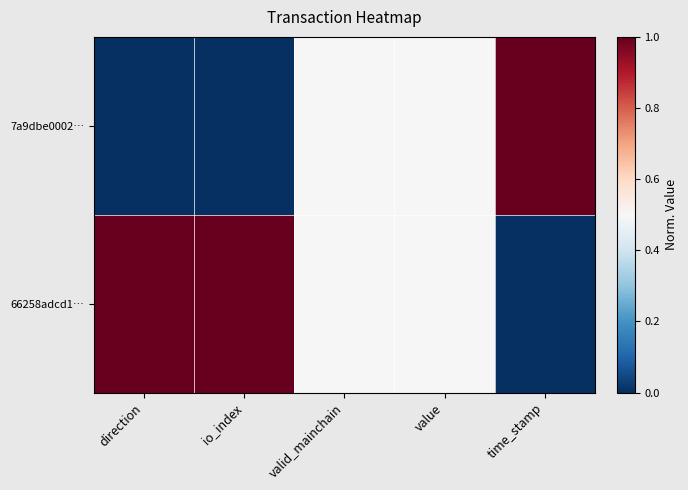

Which series has the widest spread of values?

7a9dbe0002…